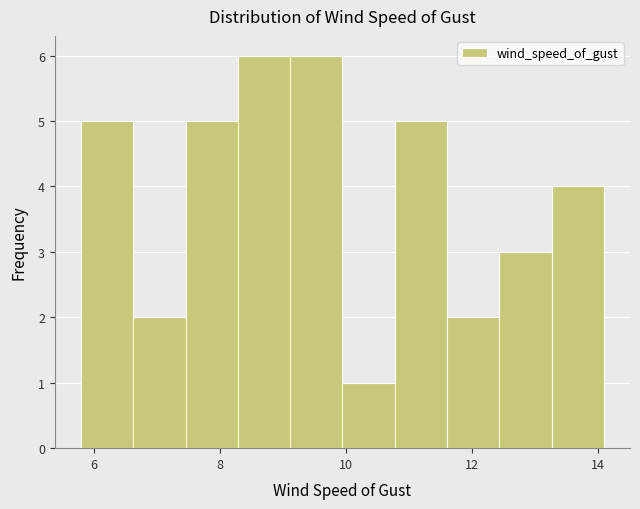

How tall is the bar that spans 6.6 to 7.4 on the x-axis? Neither the bar edges nor the heights are printed on the chart, so give them approximately, as read against the axes.

2